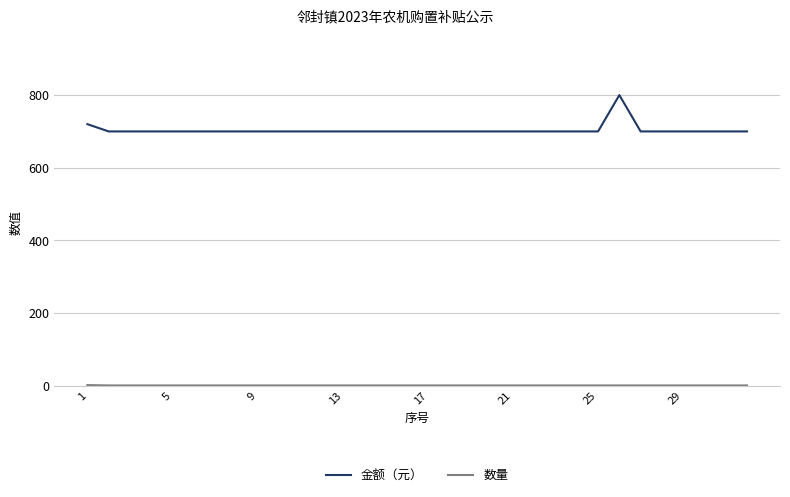

Which series has the largest range (max minus min)?

金额（元）